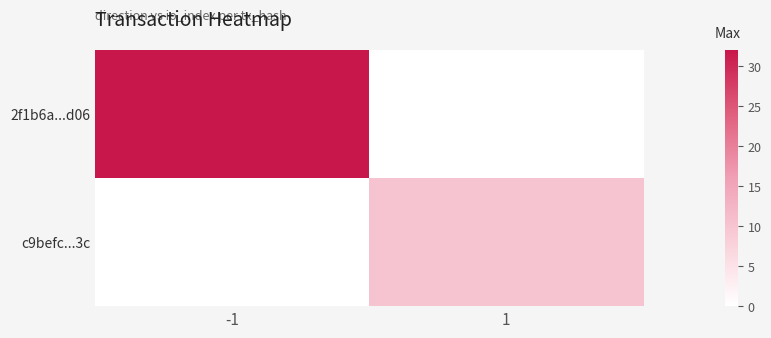

How many positive values does the 2f1b6a...d06 series have?

1